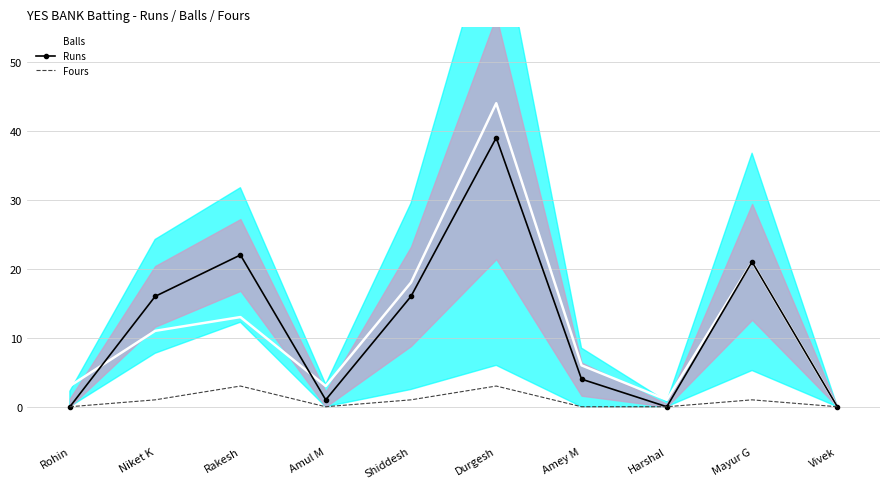

True or false: Fours and Balls cross at least once.

False